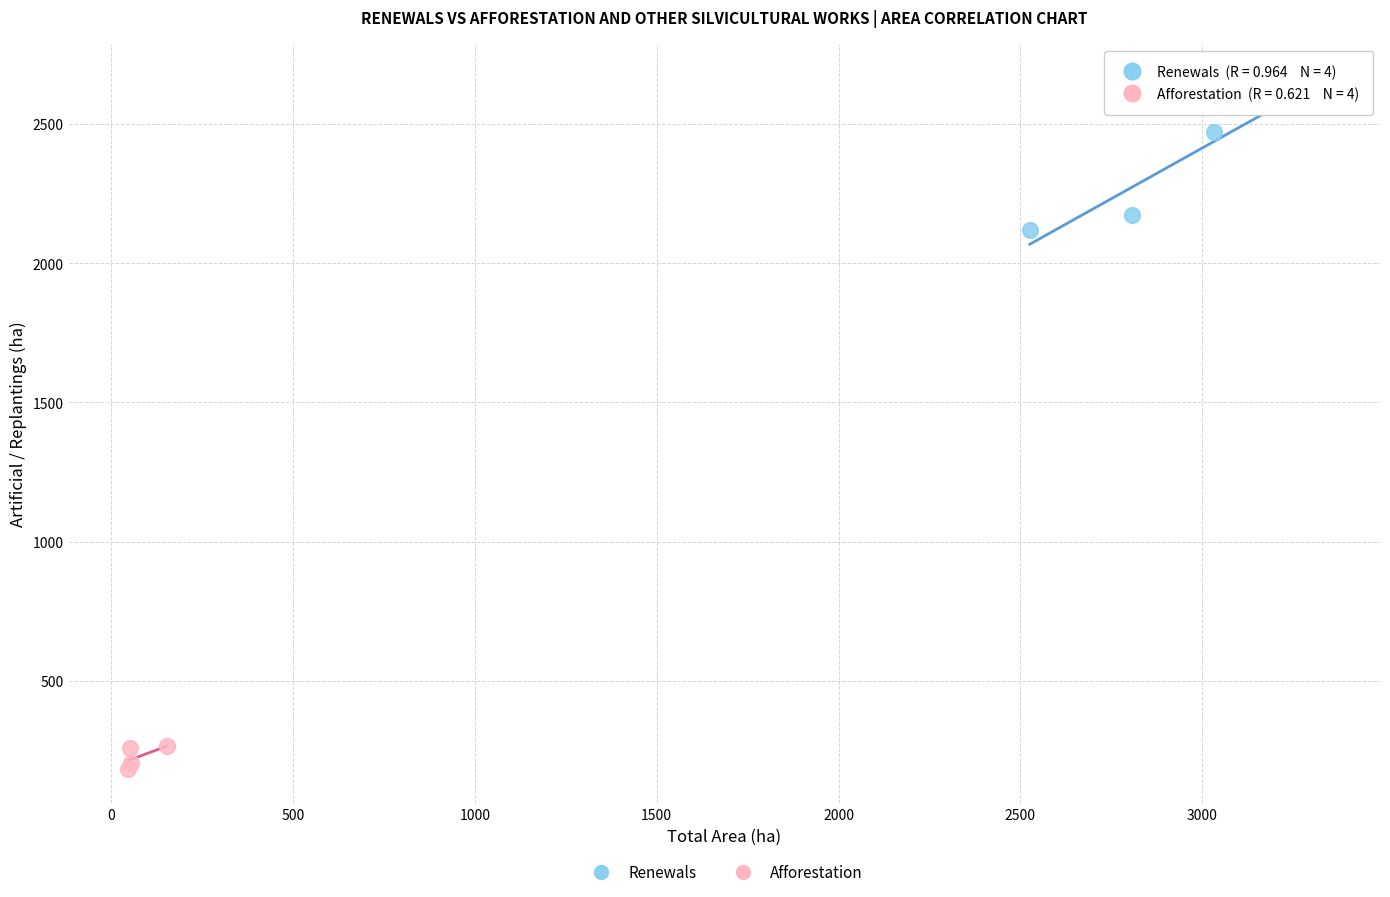

Which series contains the lowest Y value?

Afforestation